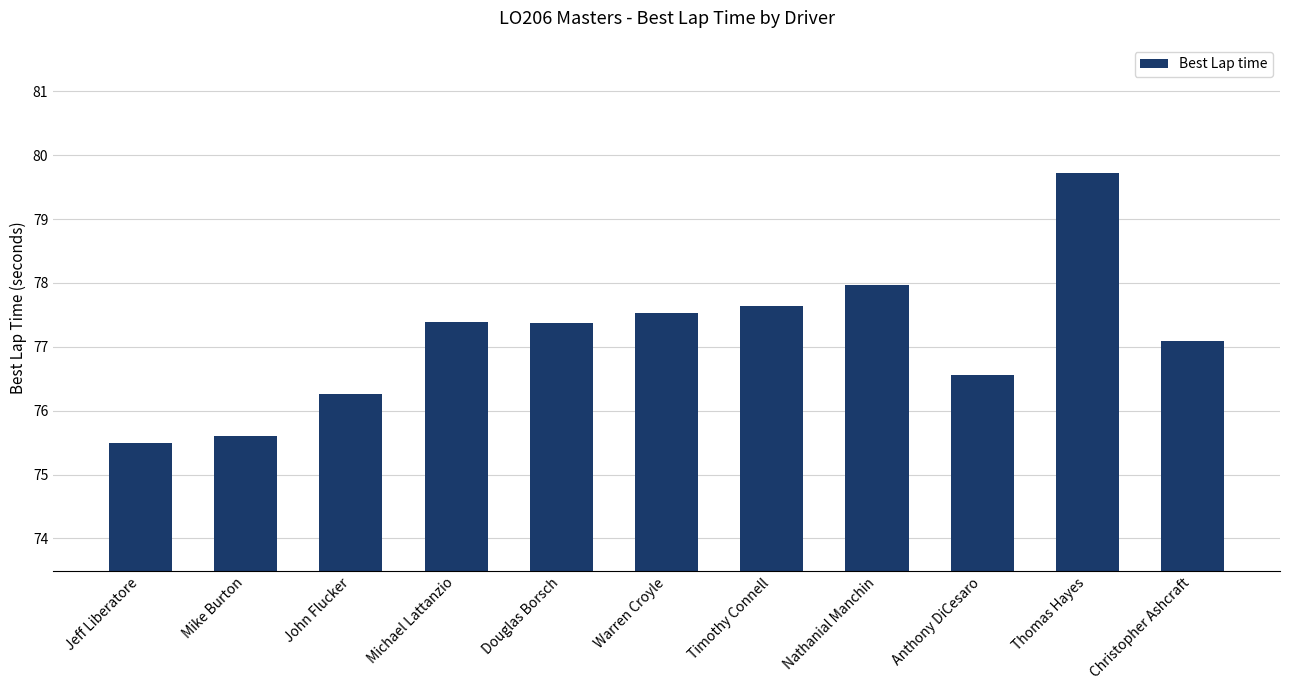

How many distinct data groups are displayed?

1